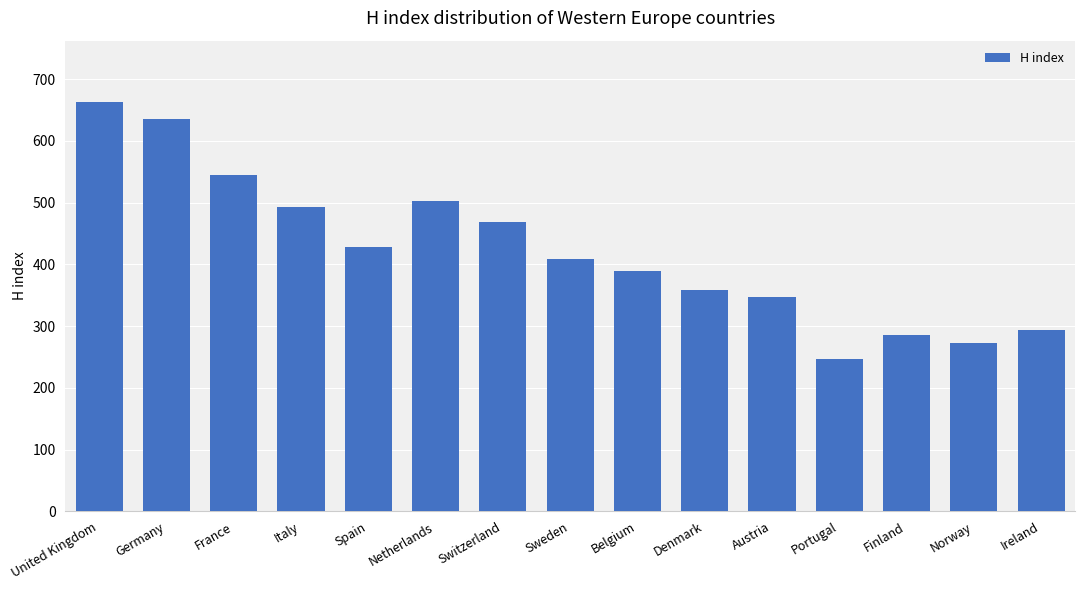

What is the sum of the values at Denmark and Norway?

631